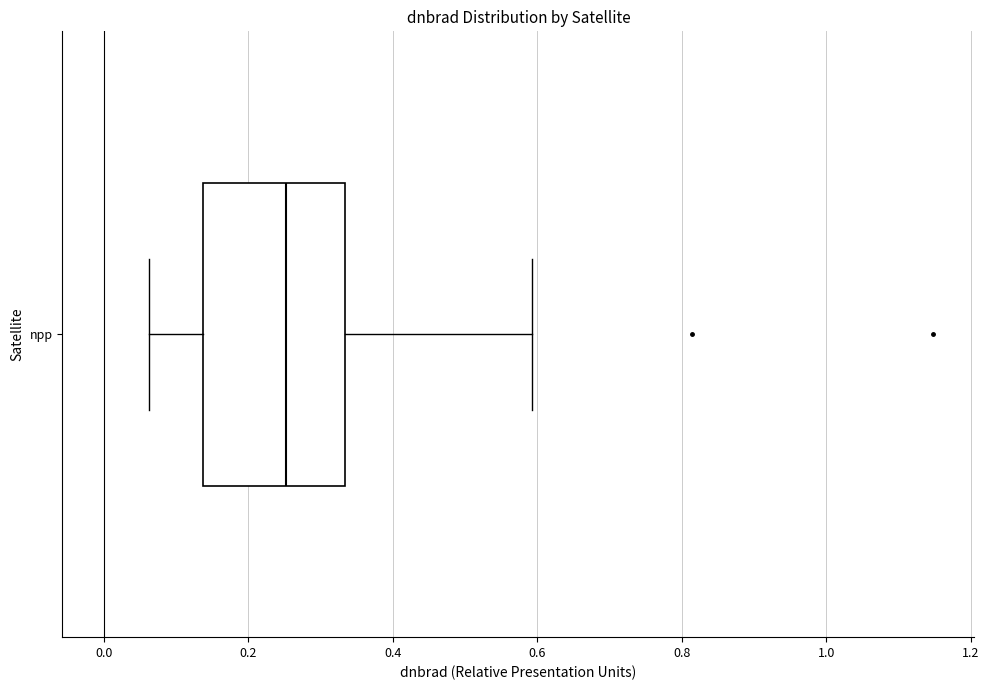

Where is the right edge of the box for npp on the x-axis? The values are not printed on the chart, so give them approximately, as read against the axis.

0.34